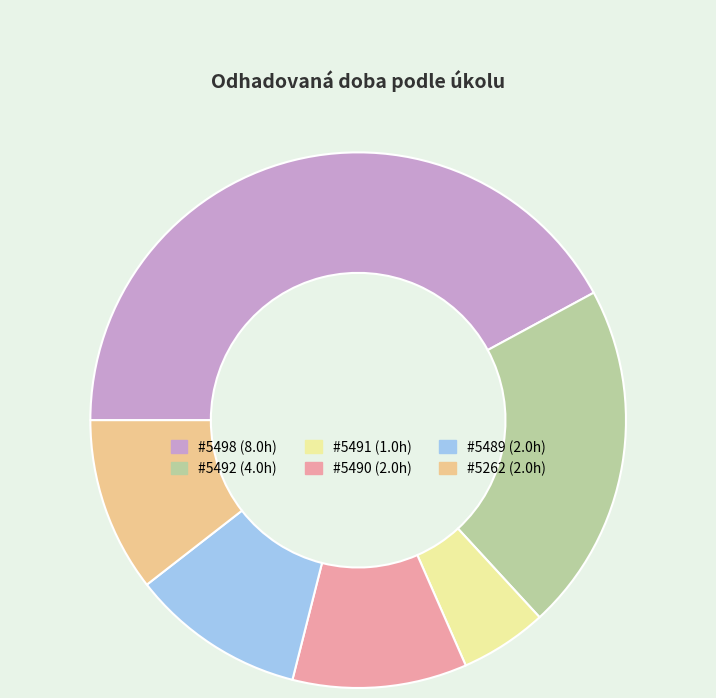

Does any single category account for the majority?

No